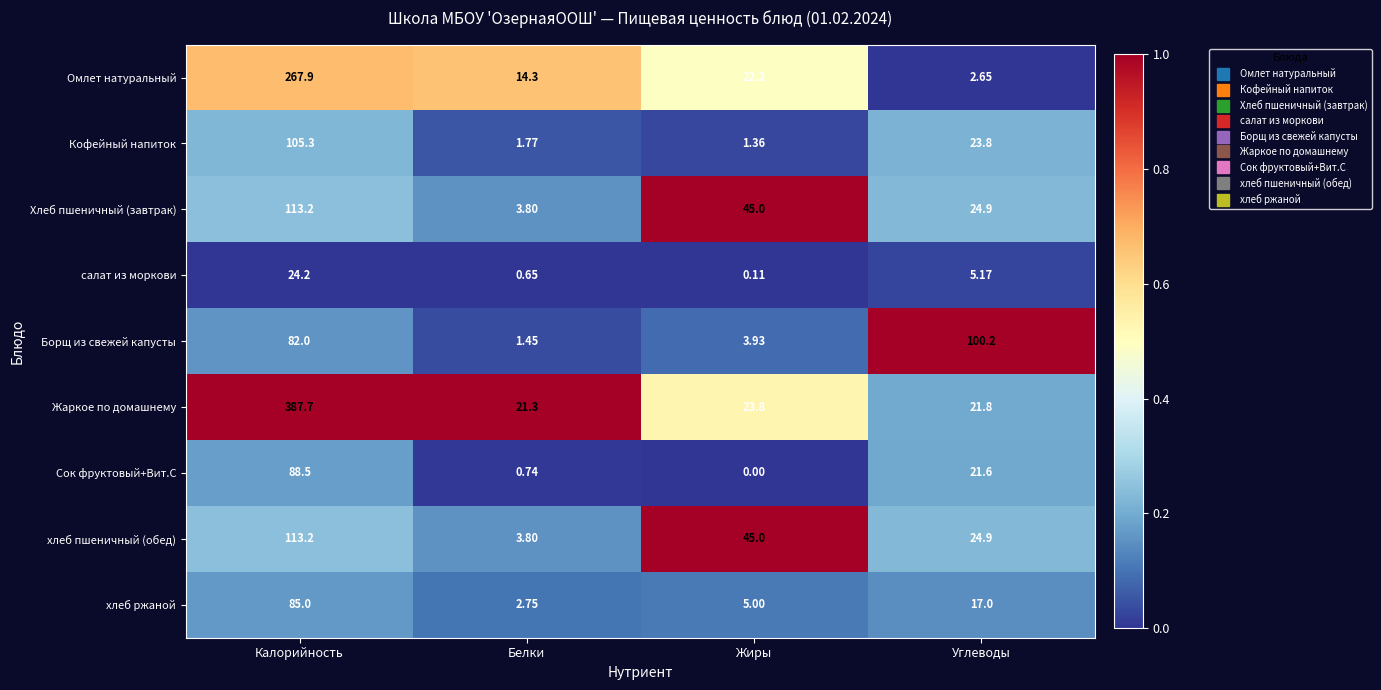

At which label does салат из моркови reach its peak?

Калорийность